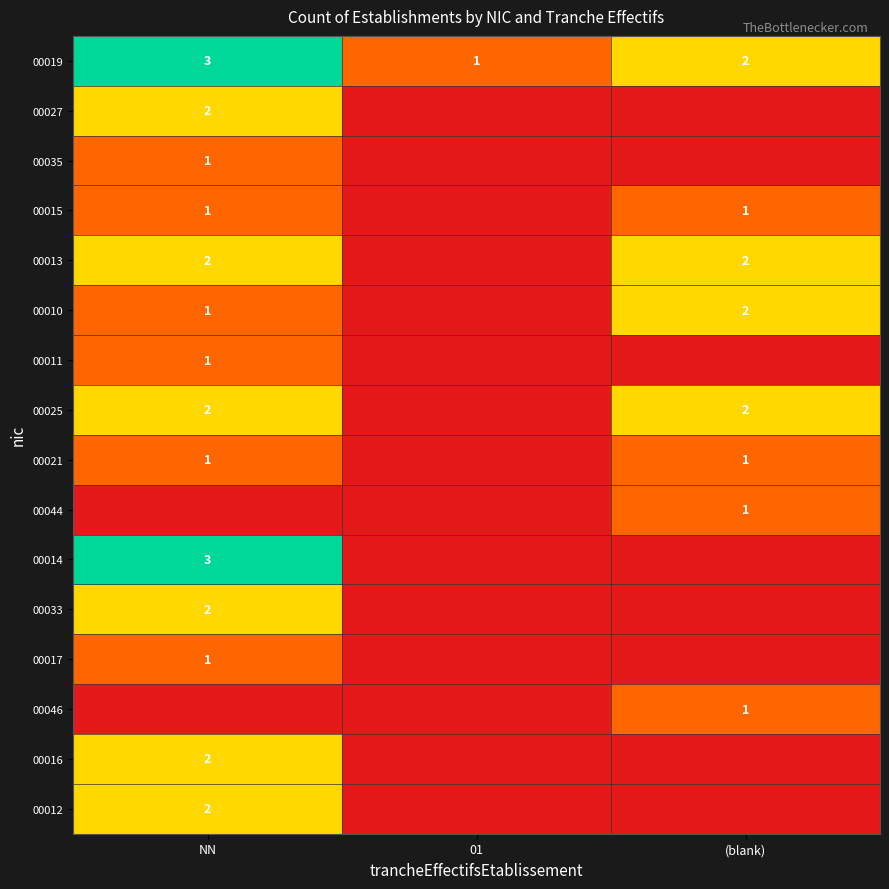

True or false: 00012 has a value of 3 at NN.

False